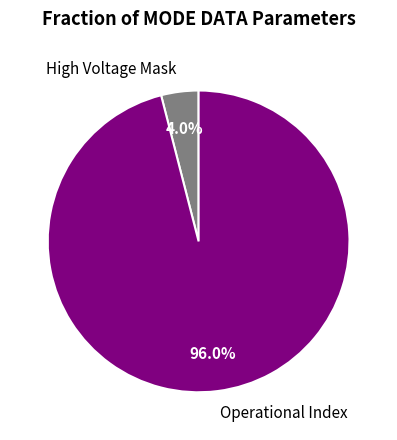

Combined, what portion of the pie is High Voltage Mask and Operational Index?

100.0%